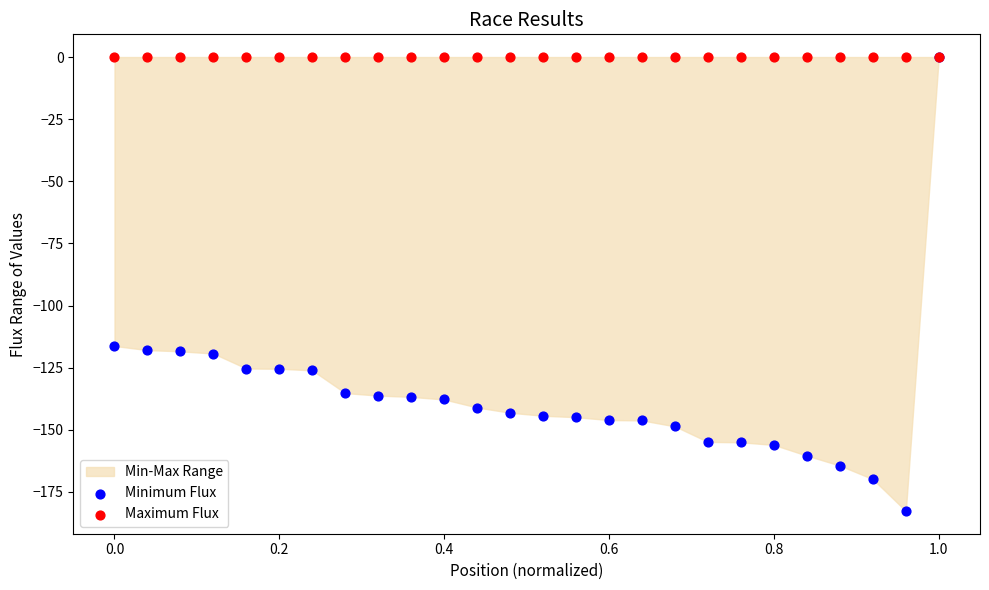

Which series reaches the minimum Y coordinate?

Minimum Flux